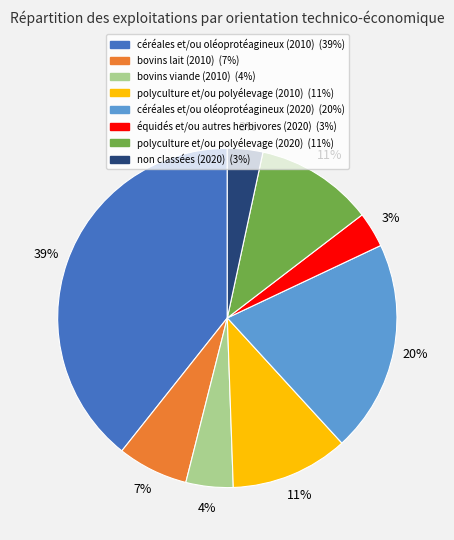

What is the largest slice in the pie chart?

céréales et/ou oléoprotéagineux (2010)